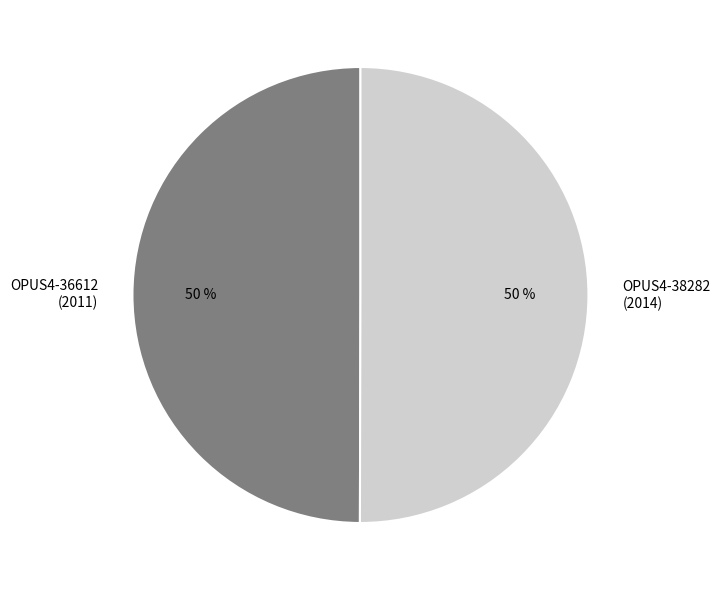

To the nearest percent, what is the combined percentage of OPUS4-38282 (2014) and OPUS4-36612 (2011)?

100%